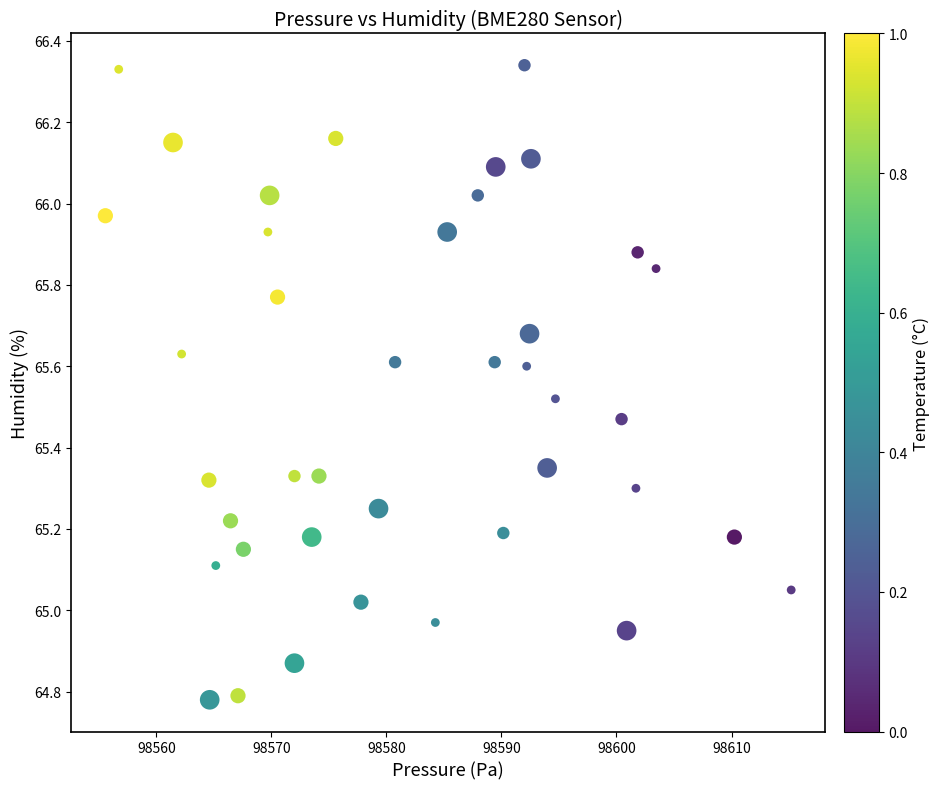

What is the range of Y values (max minus min)?

1.6